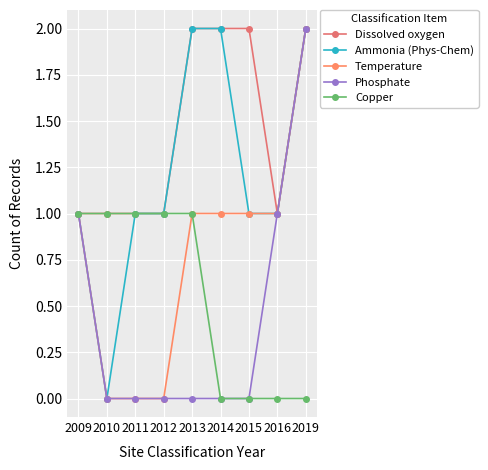

Which has a higher value, 2016 or 2019?

2019